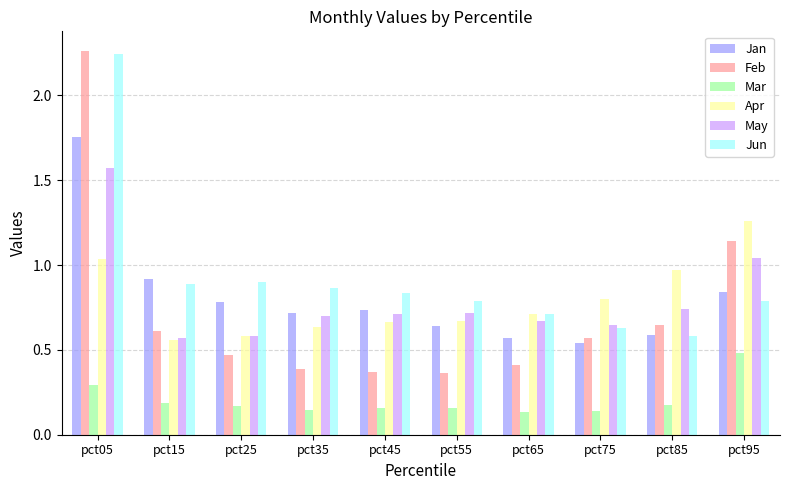

Which category has the highest value across all series?

pct05